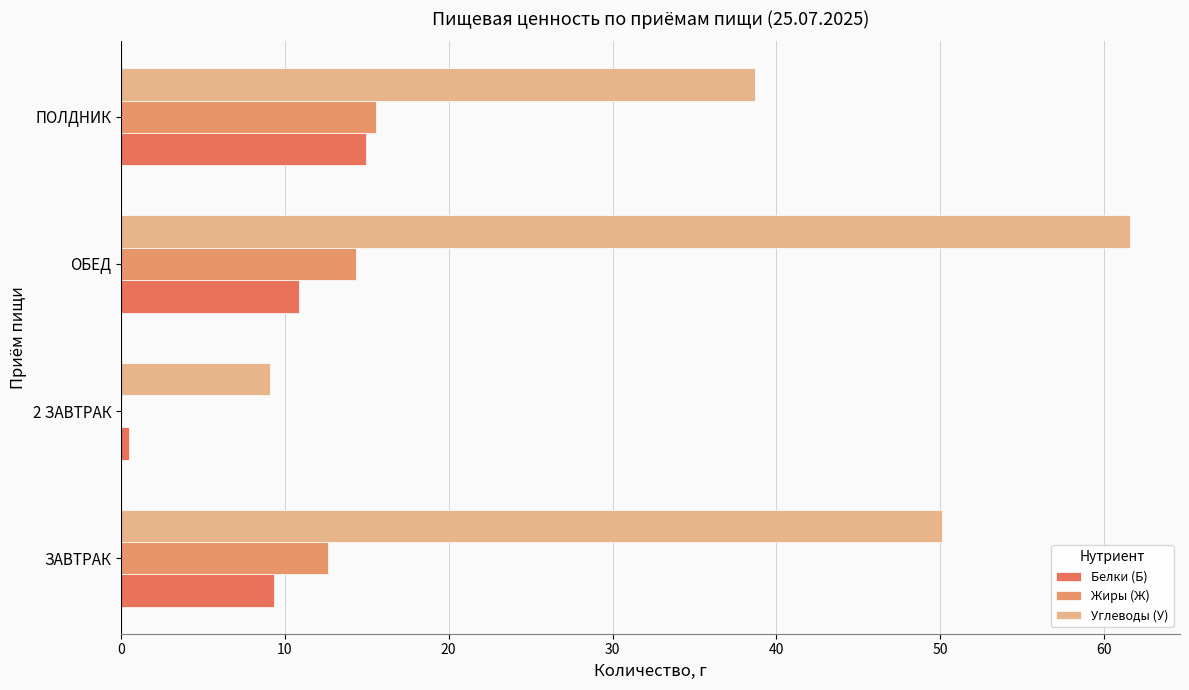

Count the number of categories in the chart.

4